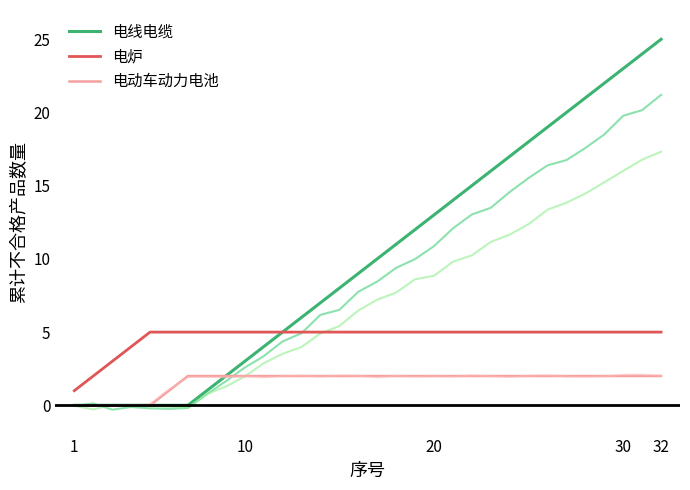

What is the sum of all 电线电缆 values?

325